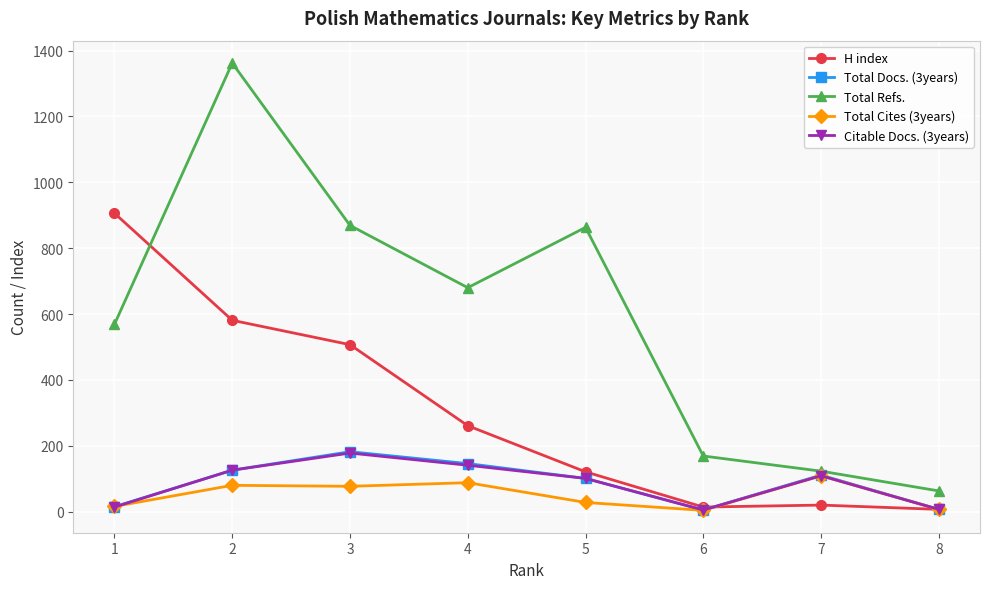

The value of Citable Docs. (3years) at 7 is 109. True or false?

True